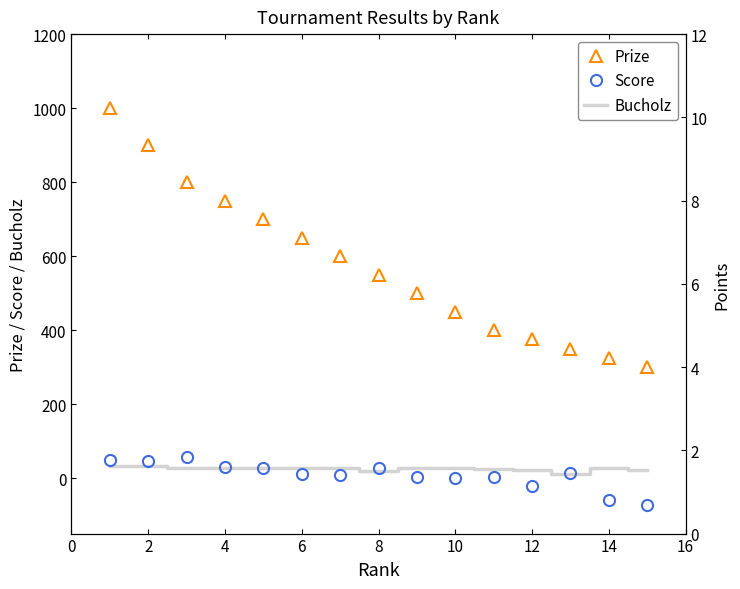

What is the lowest value of the Score series?

-74